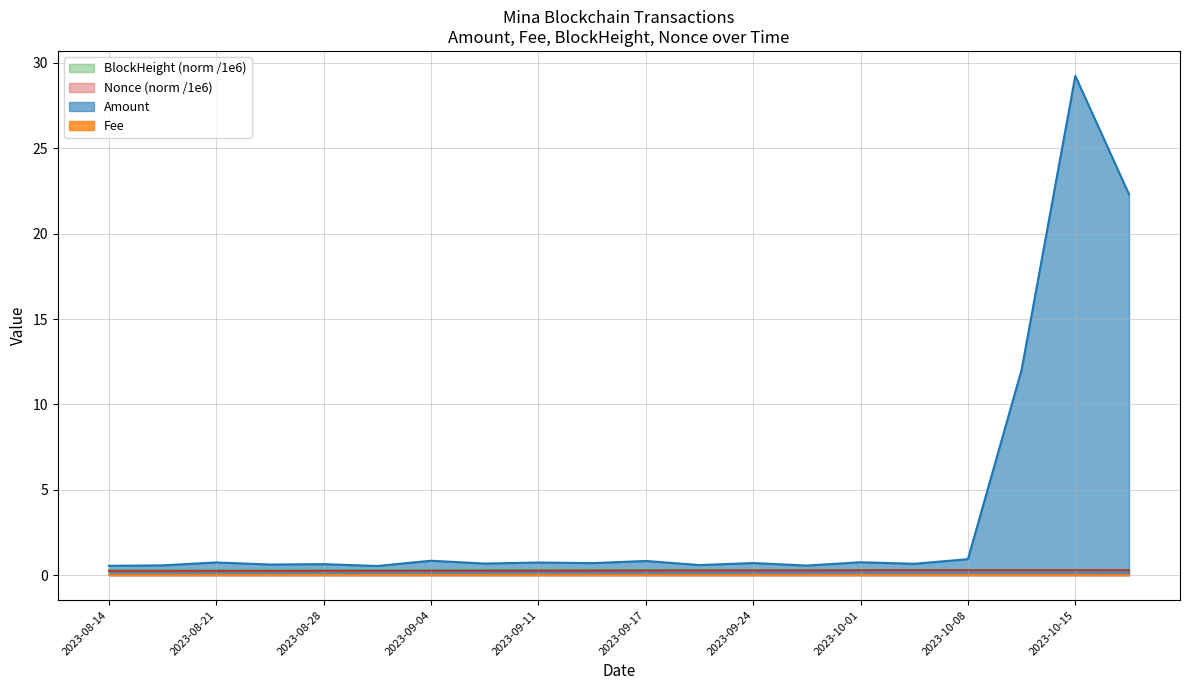

What is the sum of all Amount values?

75.2